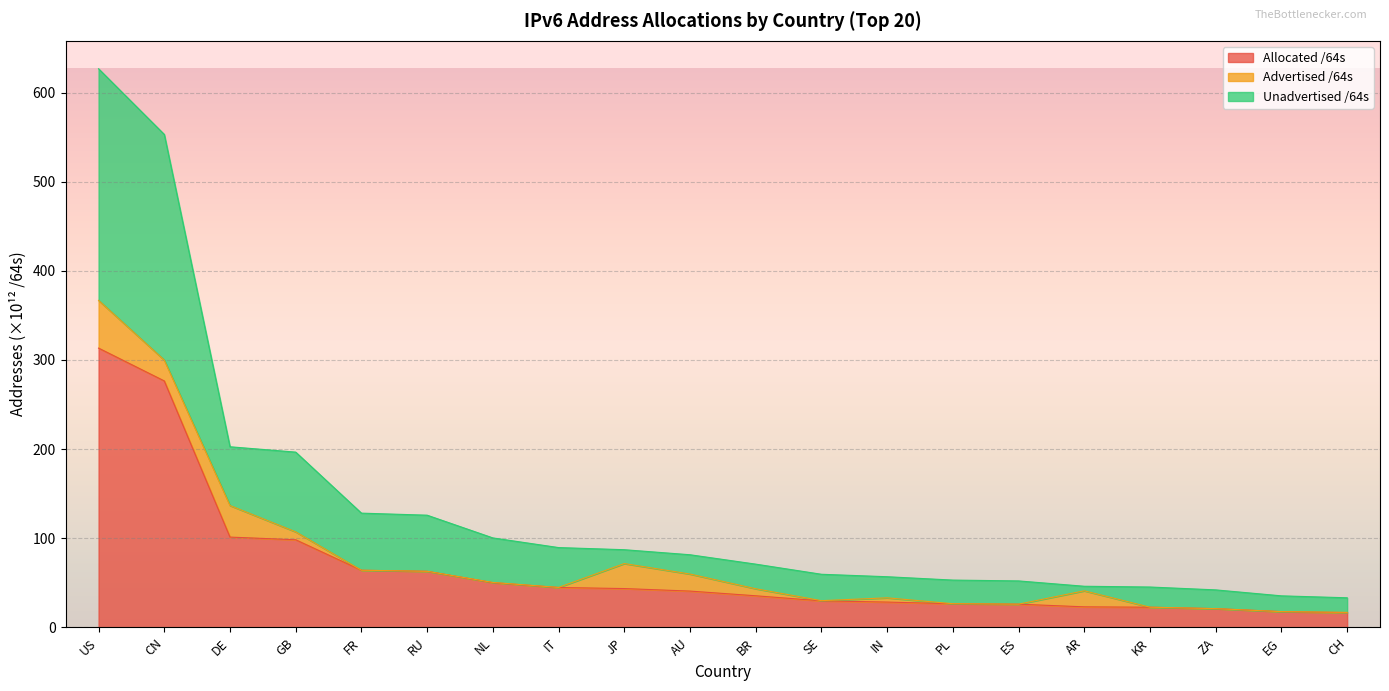

At which label does Allocated /64s reach its peak?

US